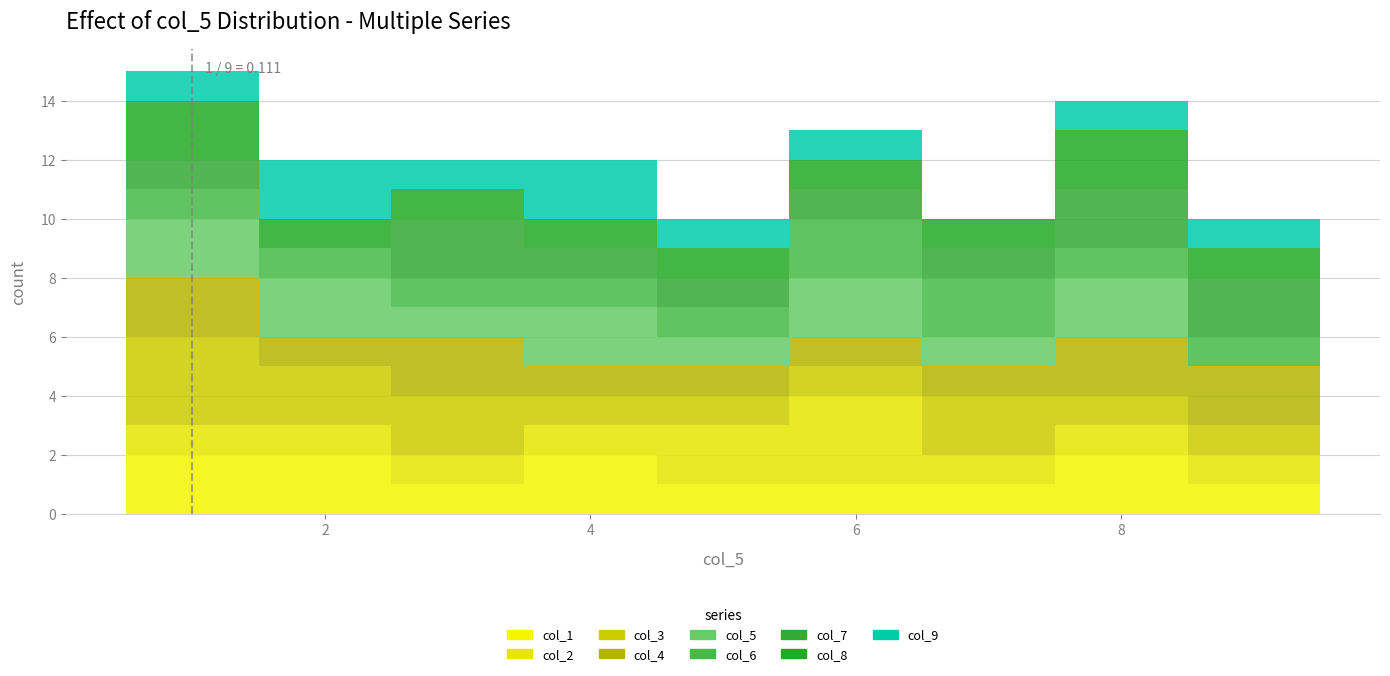

Which range on the x-axis has the tallest stacked bar (by total height)?

0.5 to 1.5